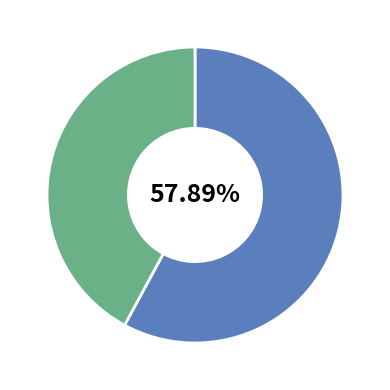

How many slices are in this pie chart?

2